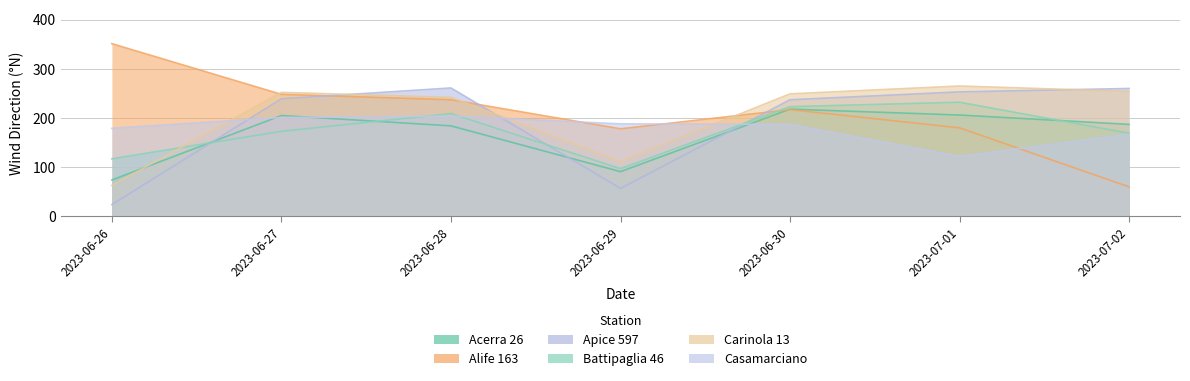

Reading left to right, extract all data points from this chart.

Acerra 26: 74	205	184	91	218	206	187
Alife 163: 351	248	237	178	217	180	60
Apice 597: 24	239	261	57	237	253	260
Battipaglia 46: 117	173	209	97	223	232	169
Carinola 13: 63	252	242	111	249	265	254
Casamarciano: 179	201	204	188	187	122	167